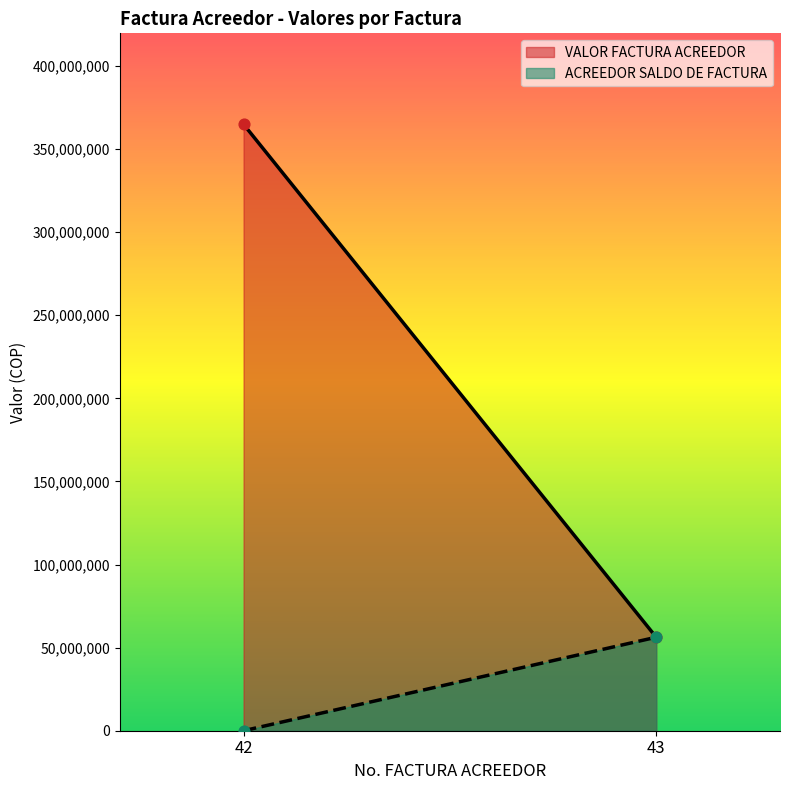

At which category is the sum across all series the highest?

42